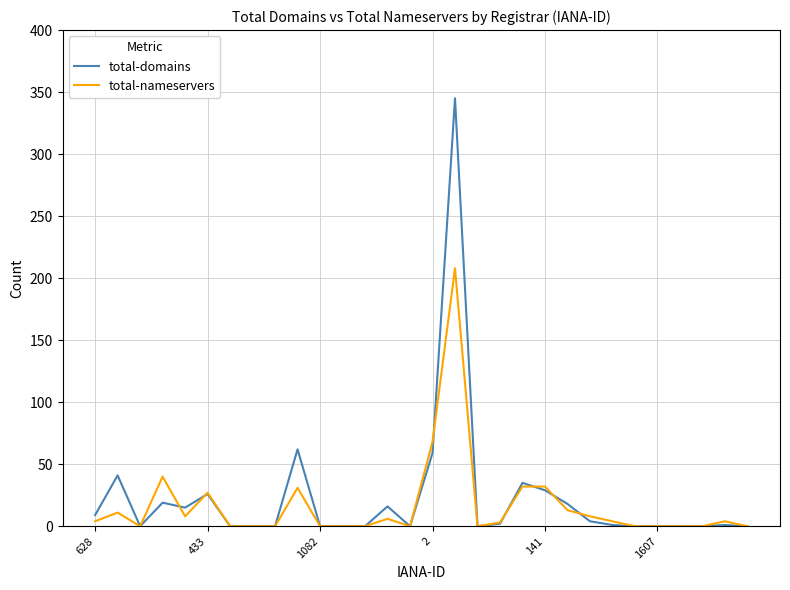

Which series has the largest range (max minus min)?

total-domains